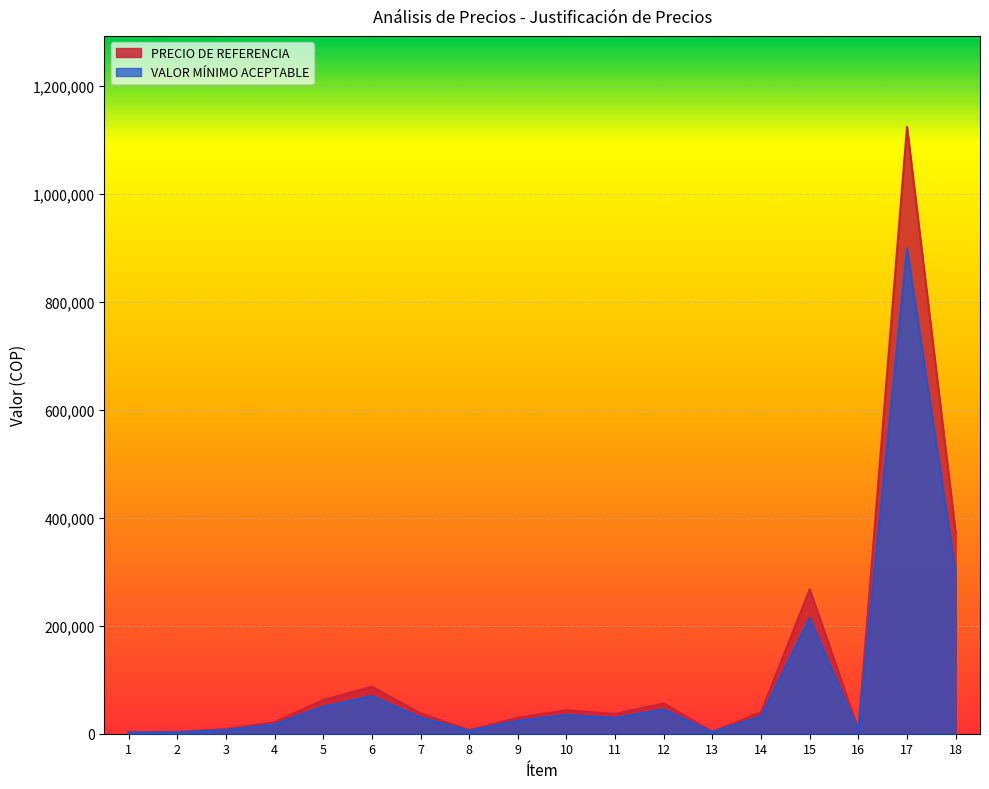

What are all the series names shown in the legend?

PRECIO DE REFERENCIA, VALOR MÍNIMO ACEPTABLE